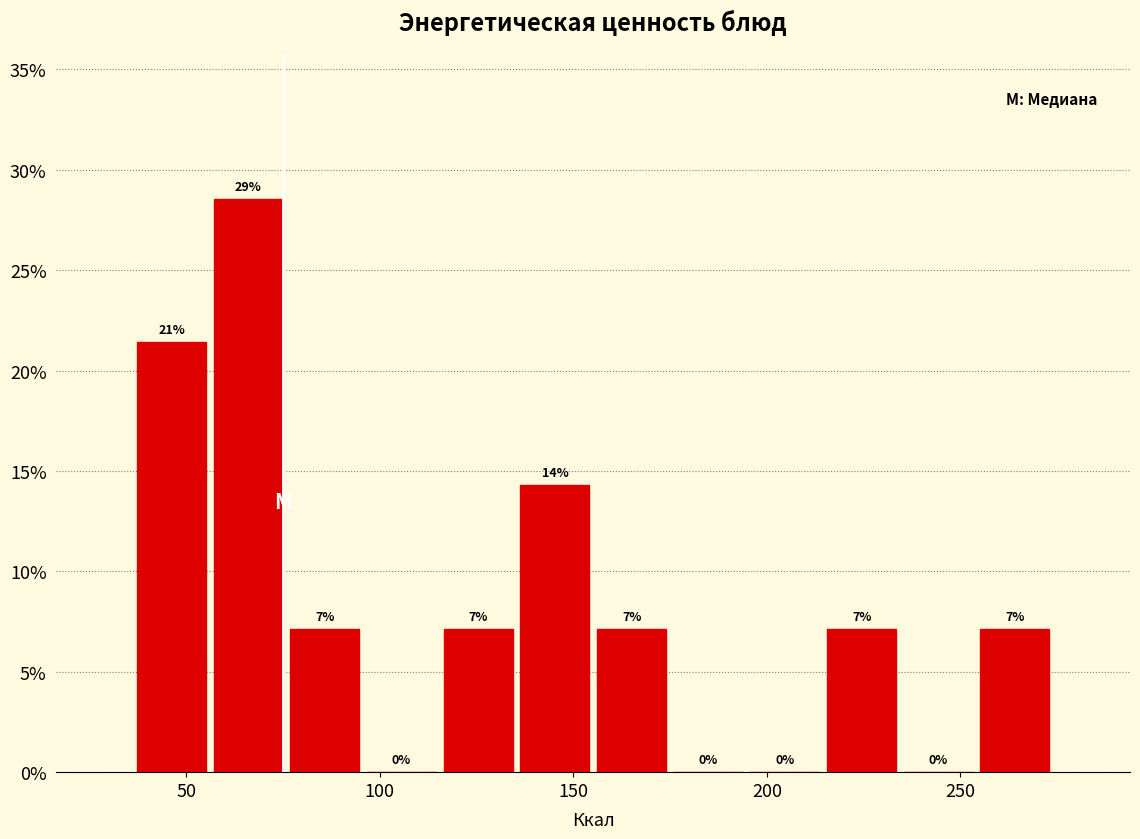

Around what value on the x-axis is the tallest bar? Give the approximate position of its centre, as read against the axis.

65